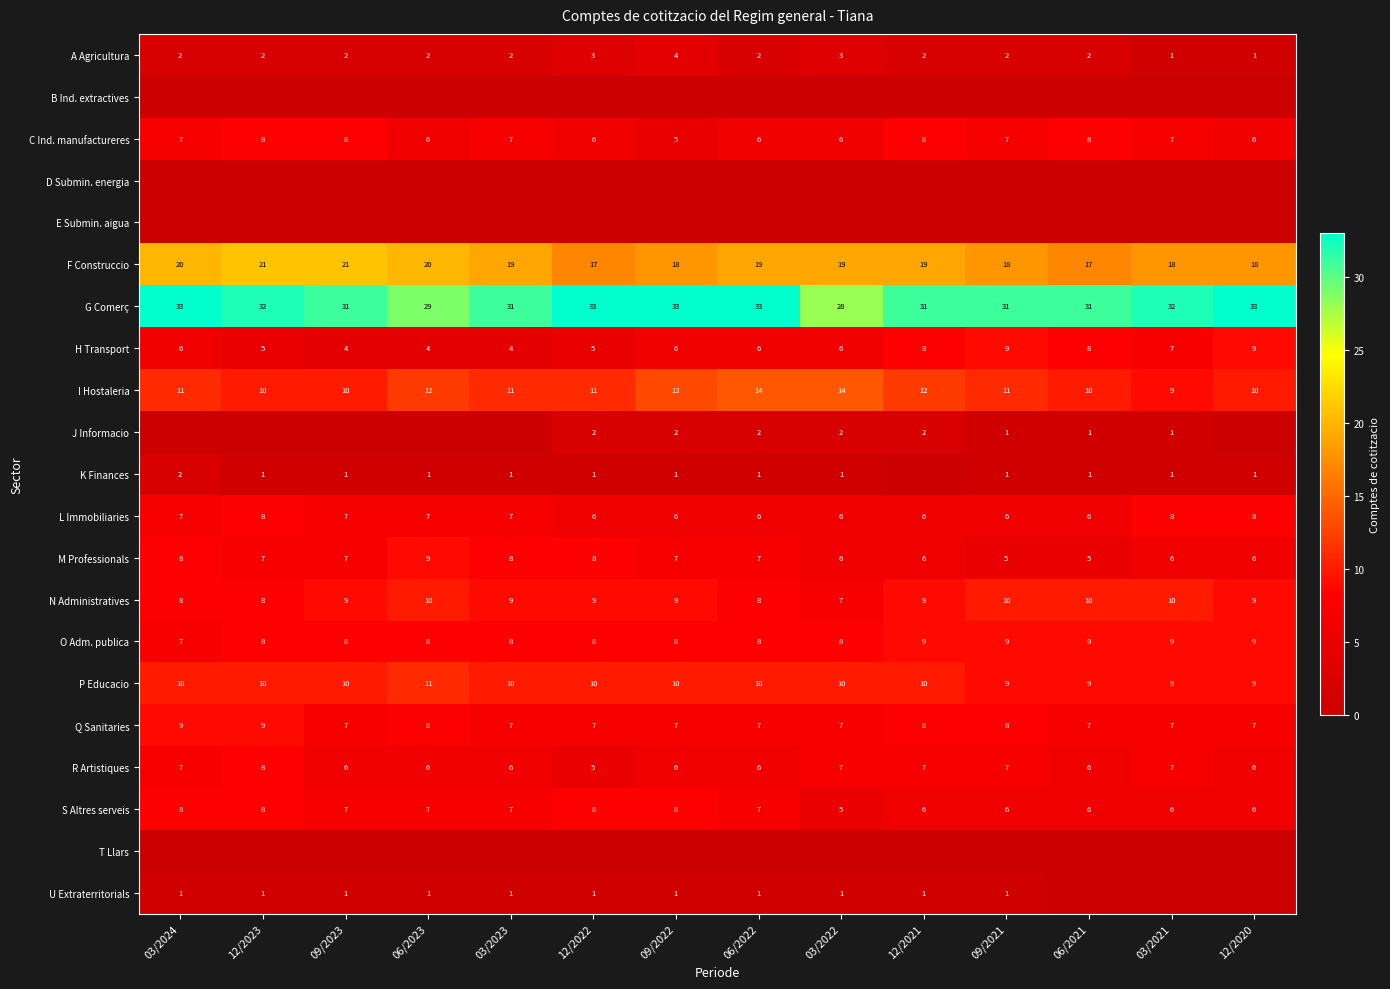

What is the difference between the second highest and second lowest values in the F Construccio series?

4